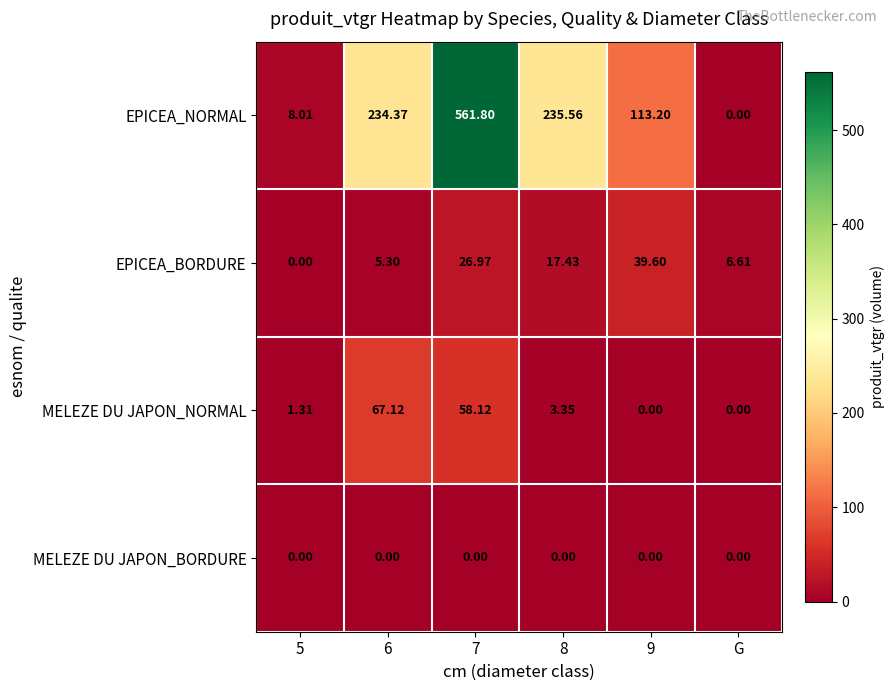

Which category has the lowest value in the EPICEA_NORMAL series?

G